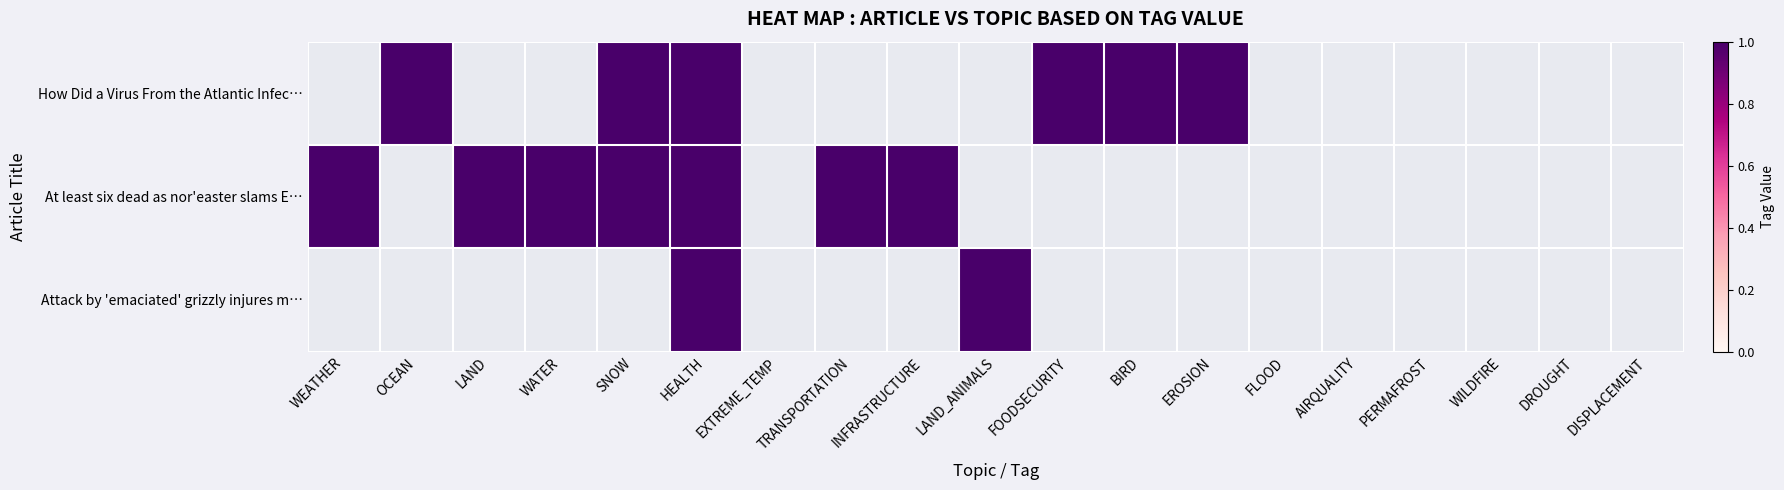

Where is At least six dead as nor'easter slams E… nearest to the value 1?

WEATHER